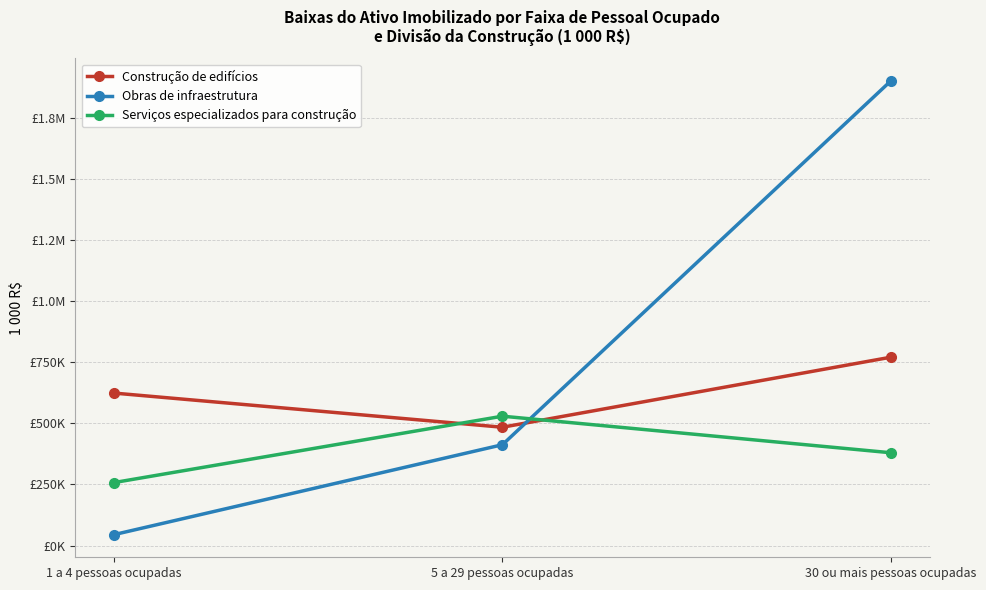

What are all the series names shown in the legend?

Construção de edifícios, Obras de infraestrutura, Serviços especializados para construção